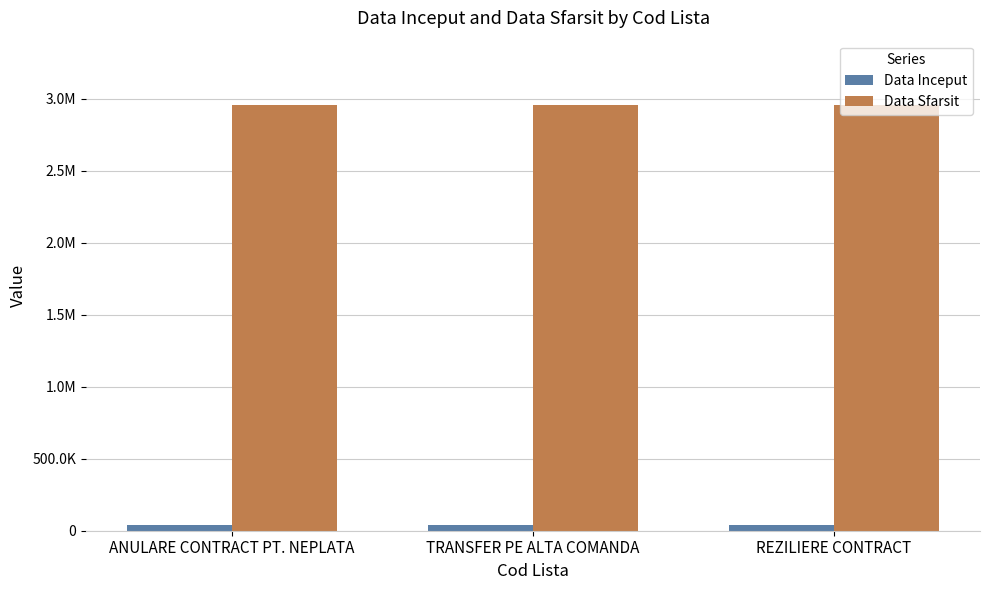

Does the chart contain any negative values?

No